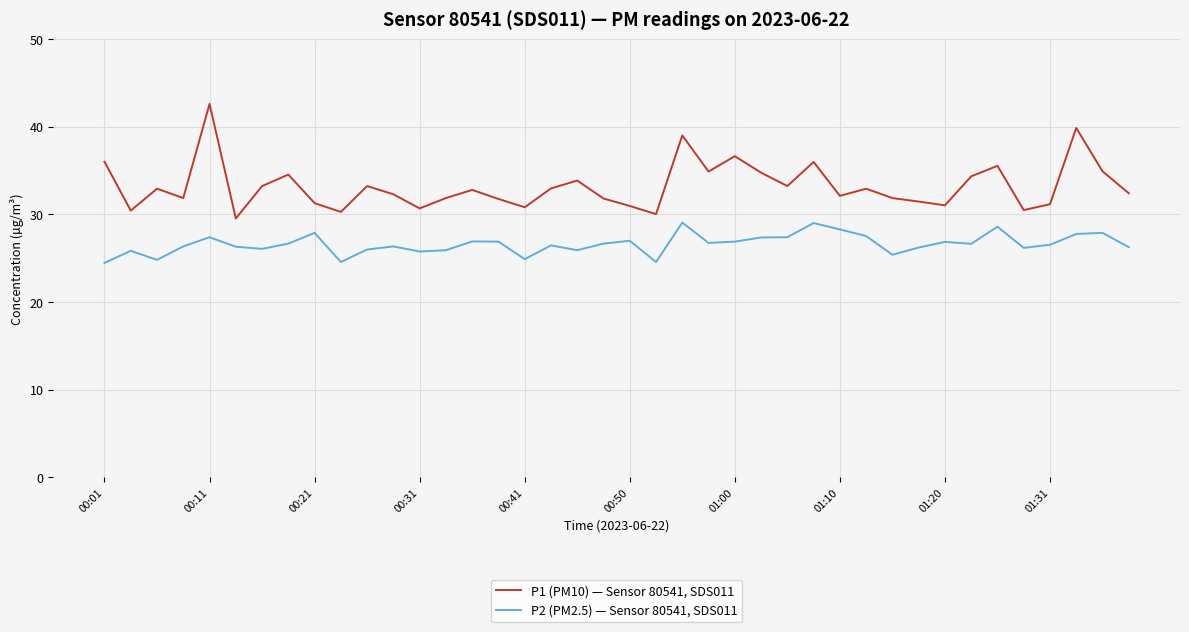

Which series has the widest spread of values?

P1 (PM10) — Sensor 80541, SDS011